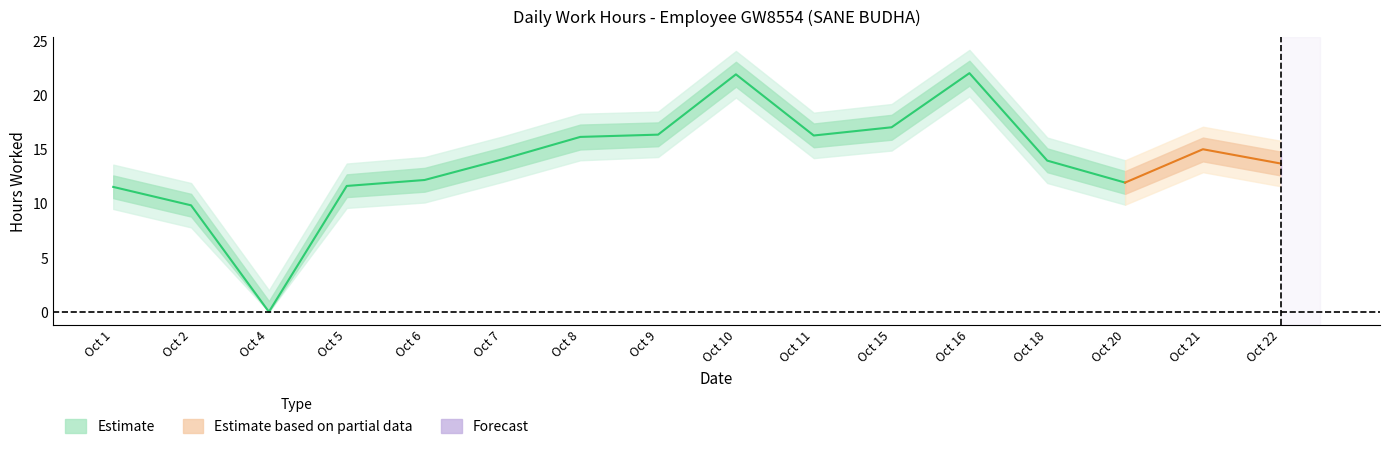

Does the chart display data point markers on the line(s)?

No